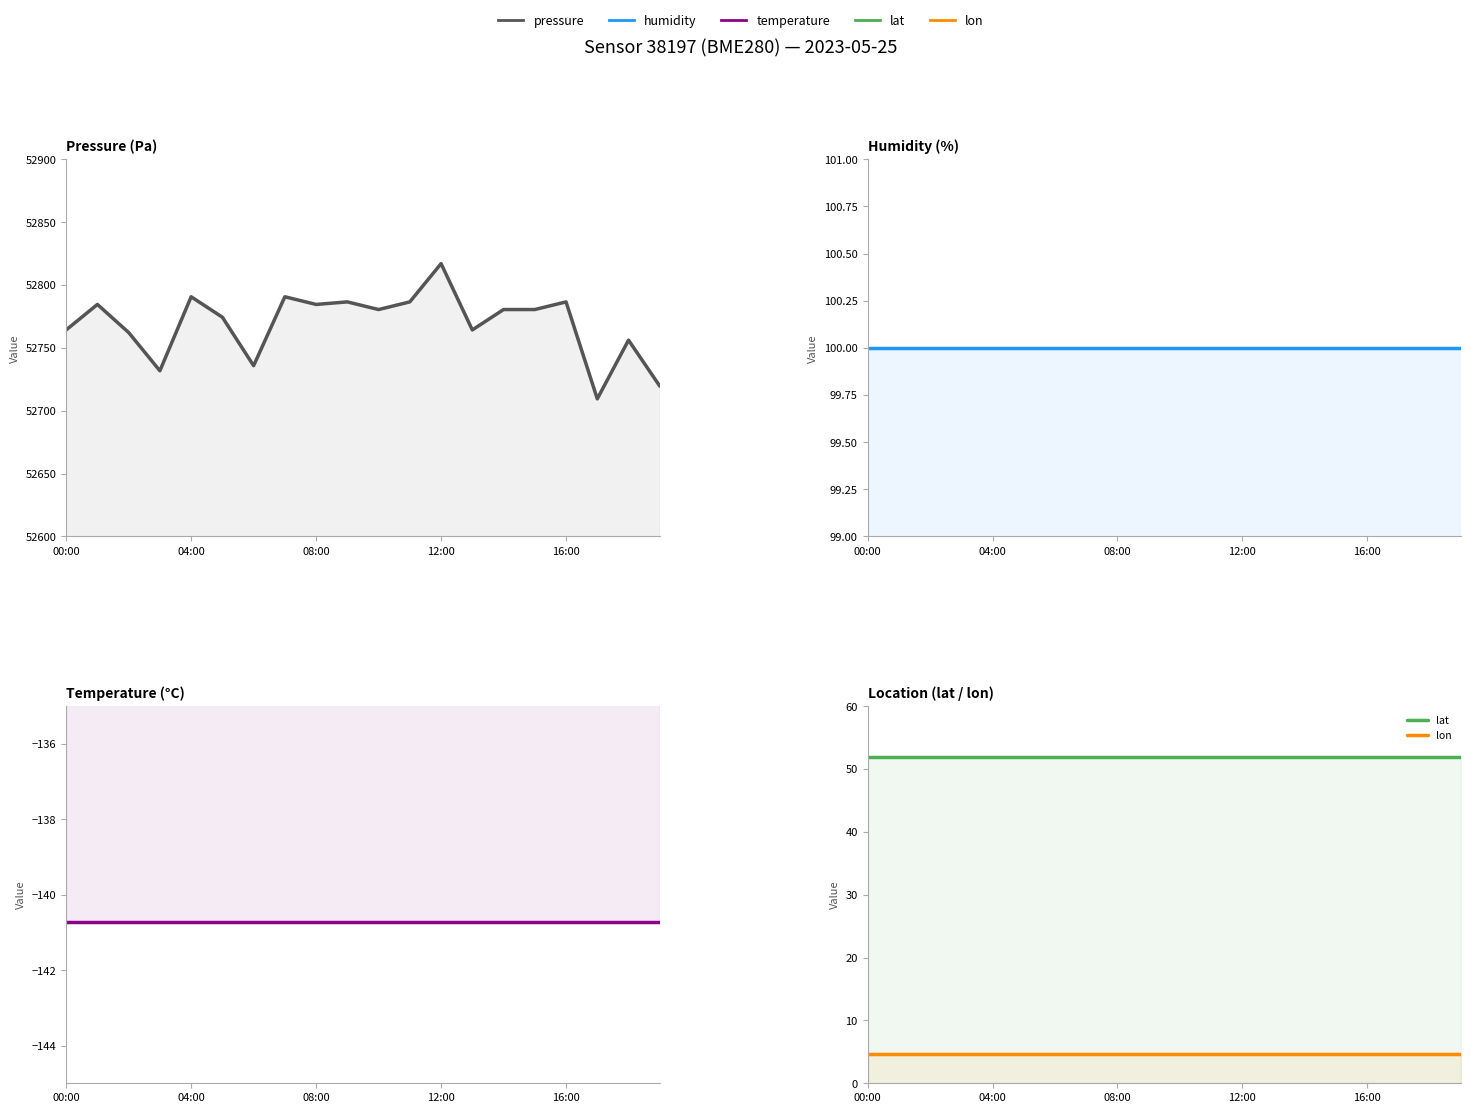

Which label corresponds to the smallest value in the chart?

00:00